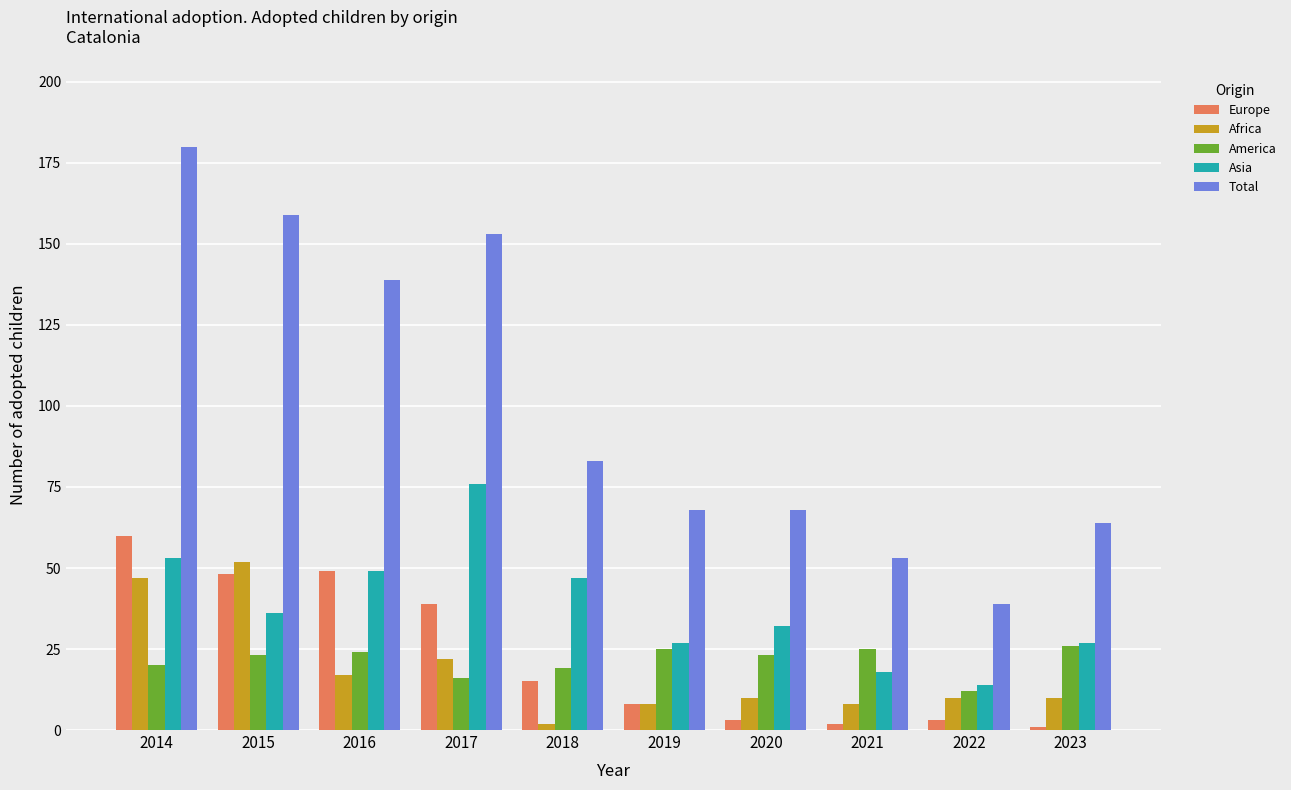

At which category does the chart reach its peak across all series?

2014